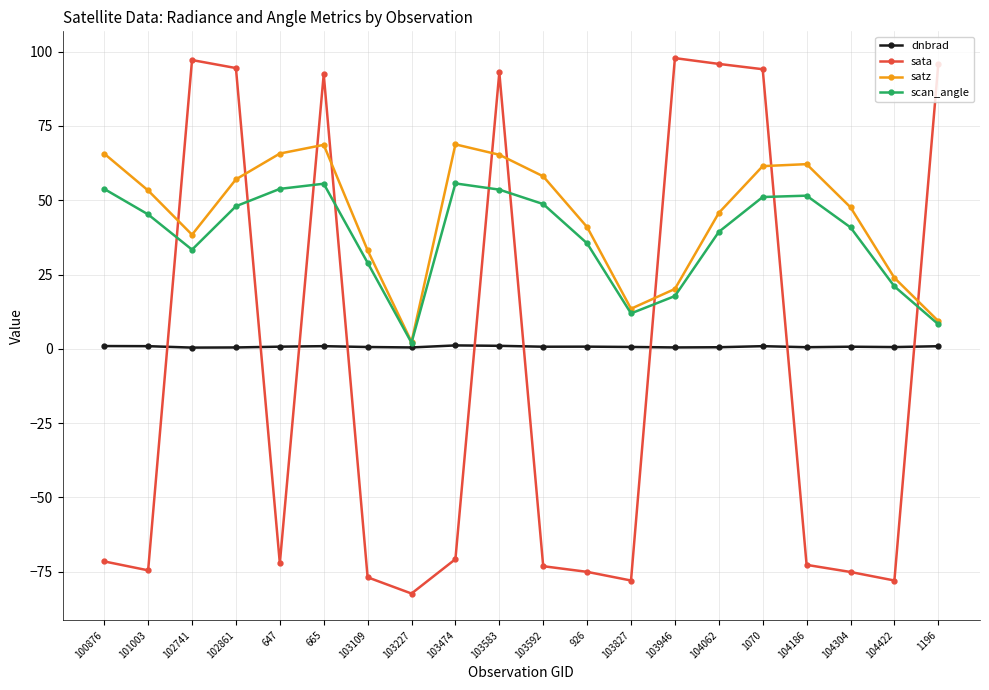

Which series has the largest total across all categories?

satz